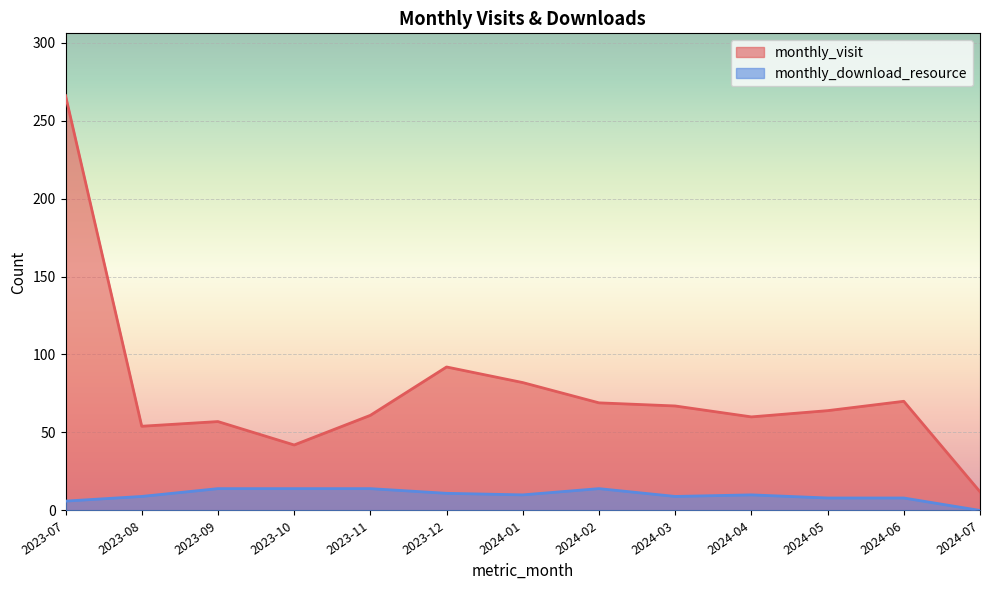

Where is the first local maximum for monthly_visit?

2023-09